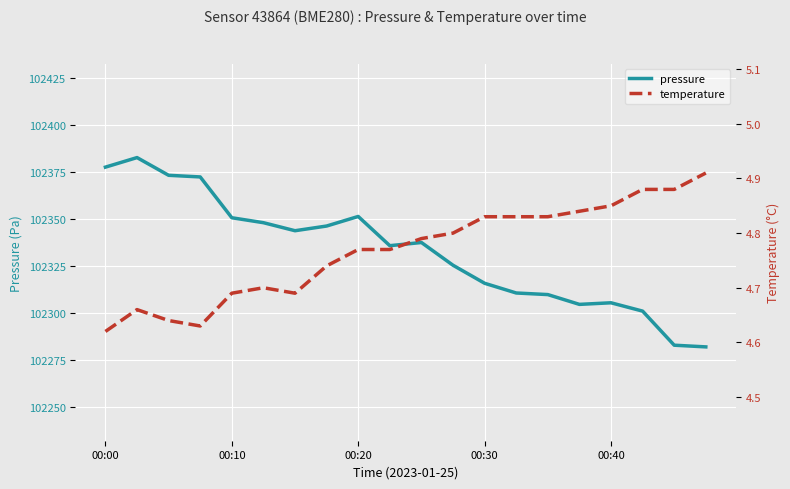

What is the smallest value displayed?

4.6